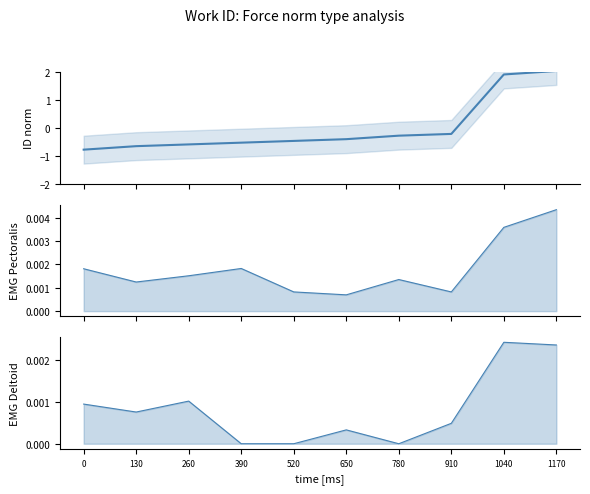

Is the value of EMG Deltoid at 0 greater than the value of EMG Pectoralis at 780?

No